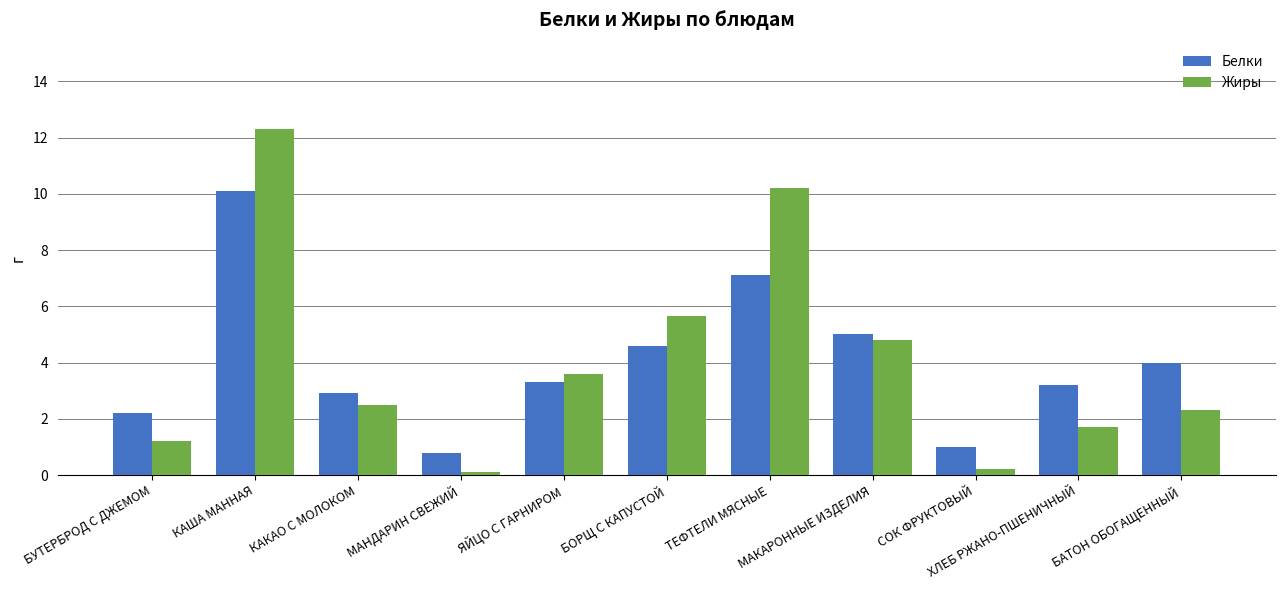

What is the label of the 1st bar from the left?

БУТЕРБРОД С ДЖЕМОМ